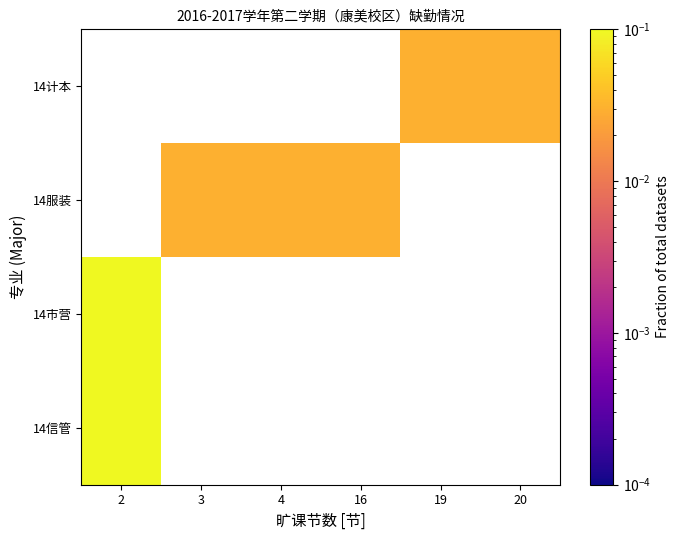

How many series are shown in this chart?

4